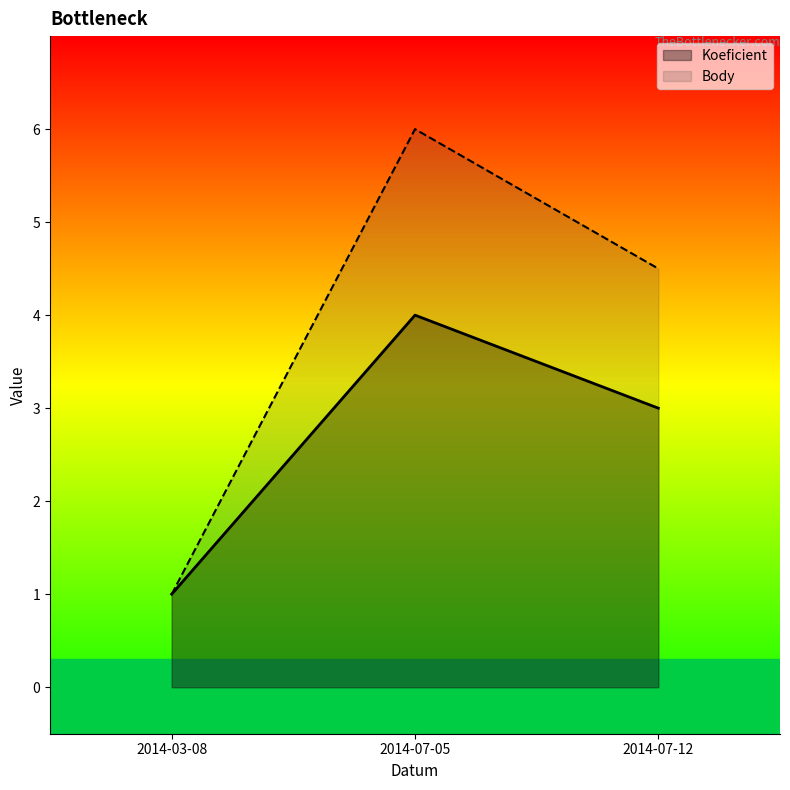

The Koeficient series shows 1.0 at 2014-03-08. True or false?

True